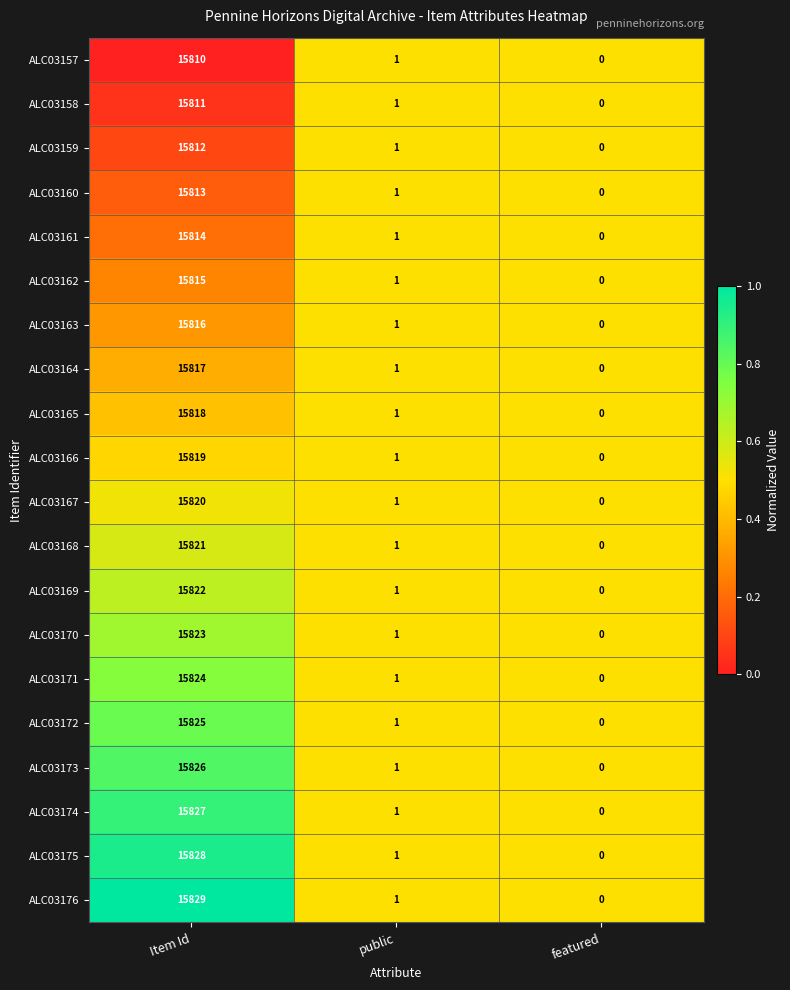

Between Item Id and public, which series saw the biggest shift?

ALC03176